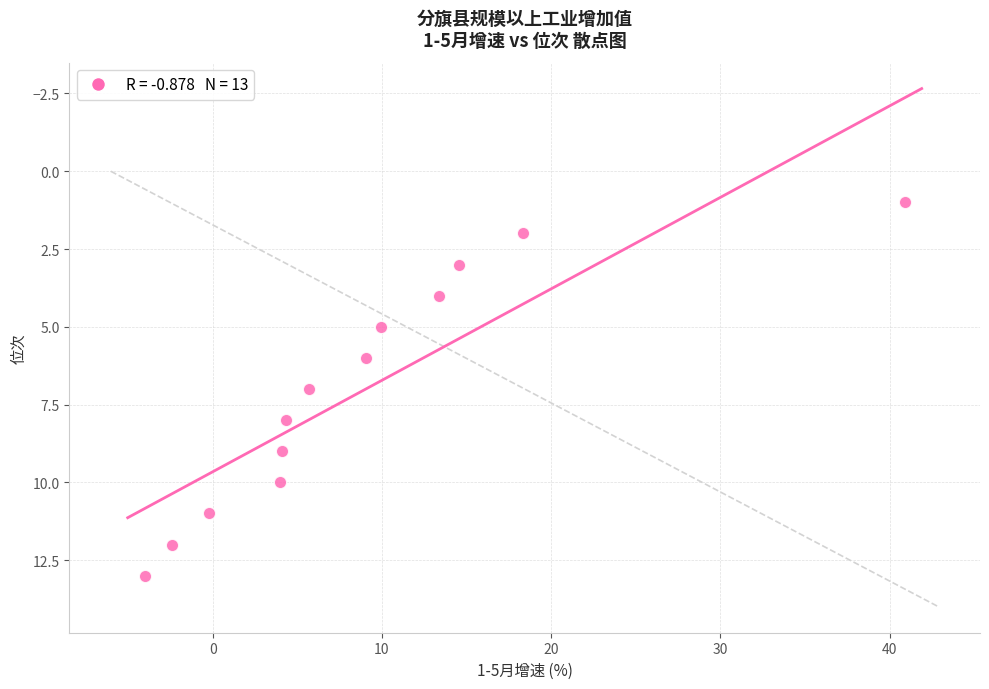

What is the range of Y values (max minus min)?

12